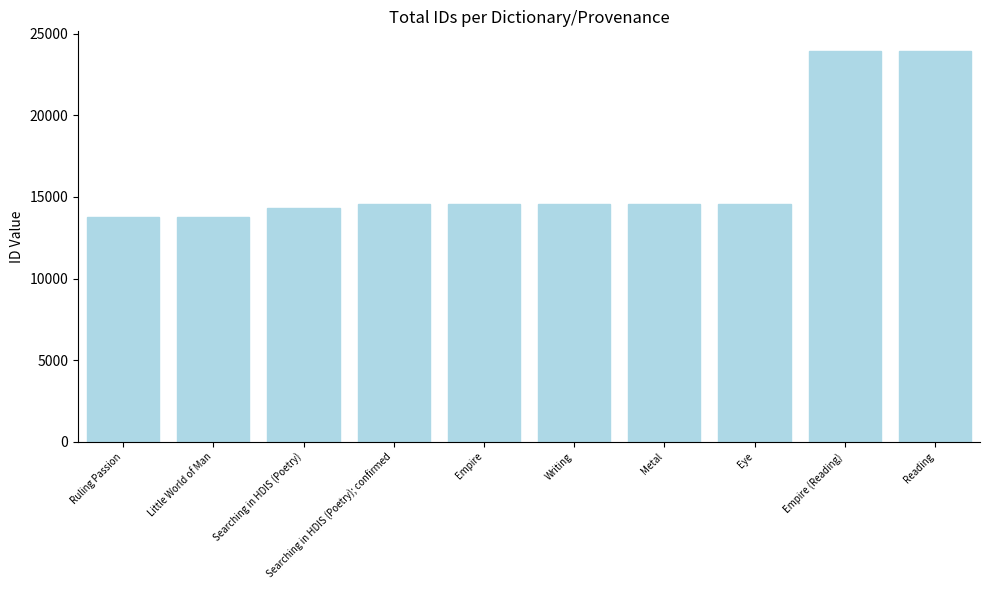

What is the greatest value displayed?

23957